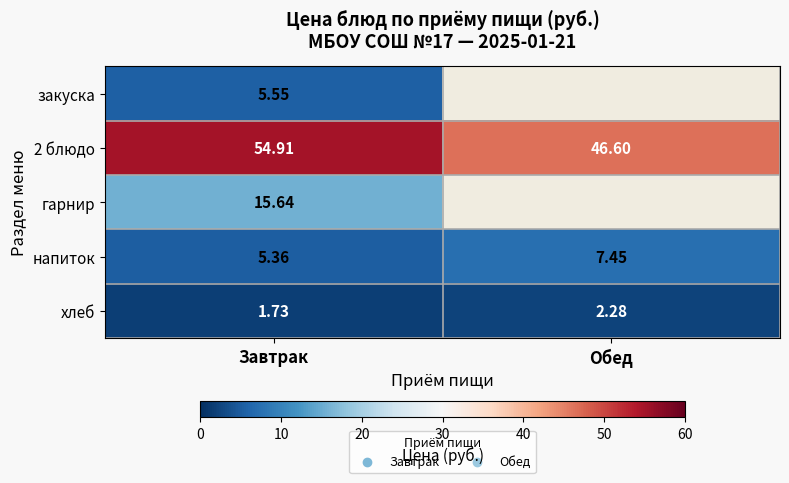

Where is хлеб nearest to the value 2?

Завтрак